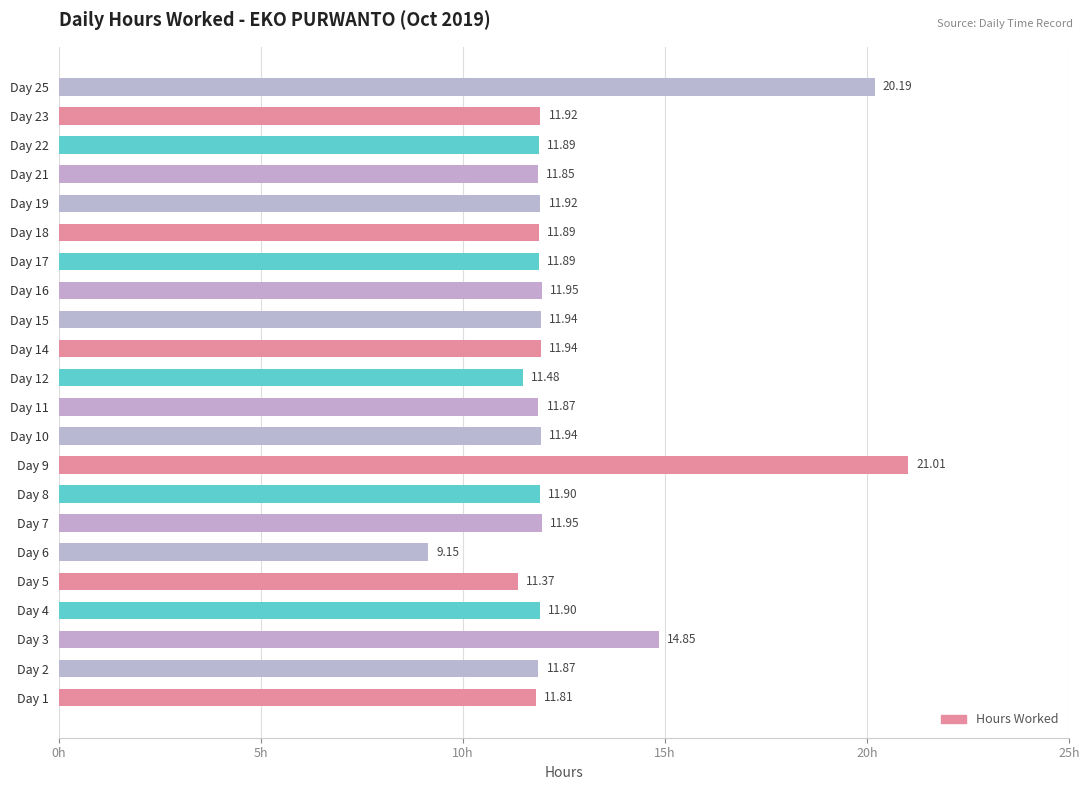

Which has a higher value, Day 6 or Day 16?

Day 16